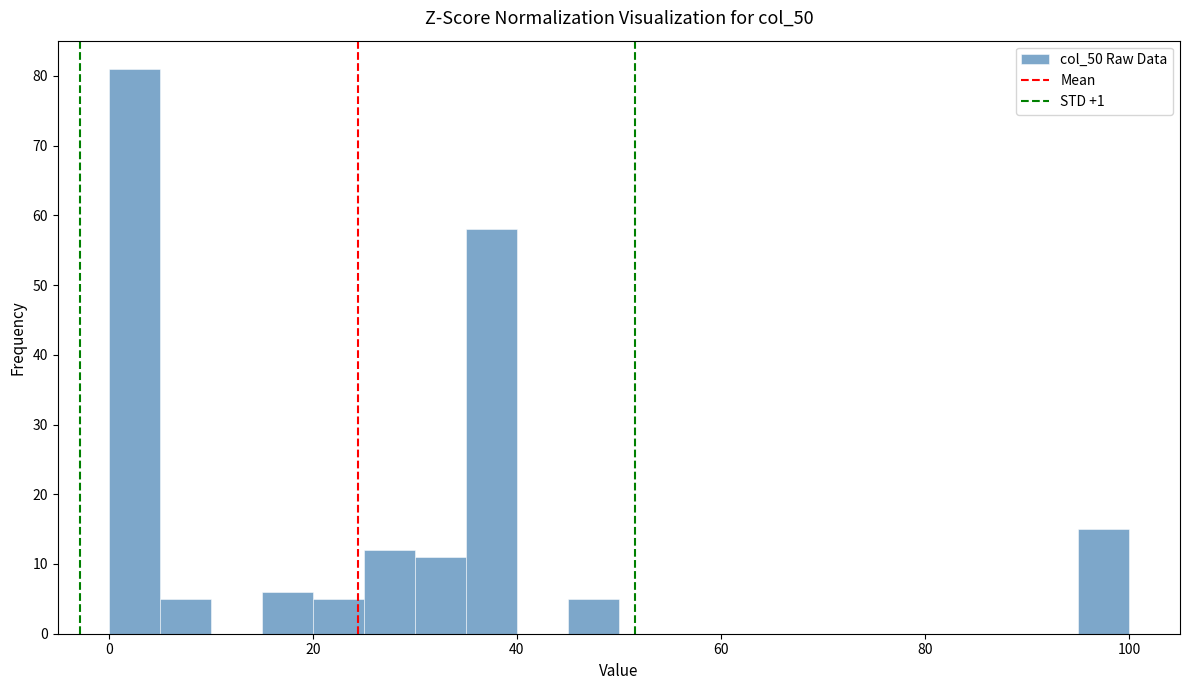

Read against the x-axis, roughly where is the centre of the tallest bar?

2